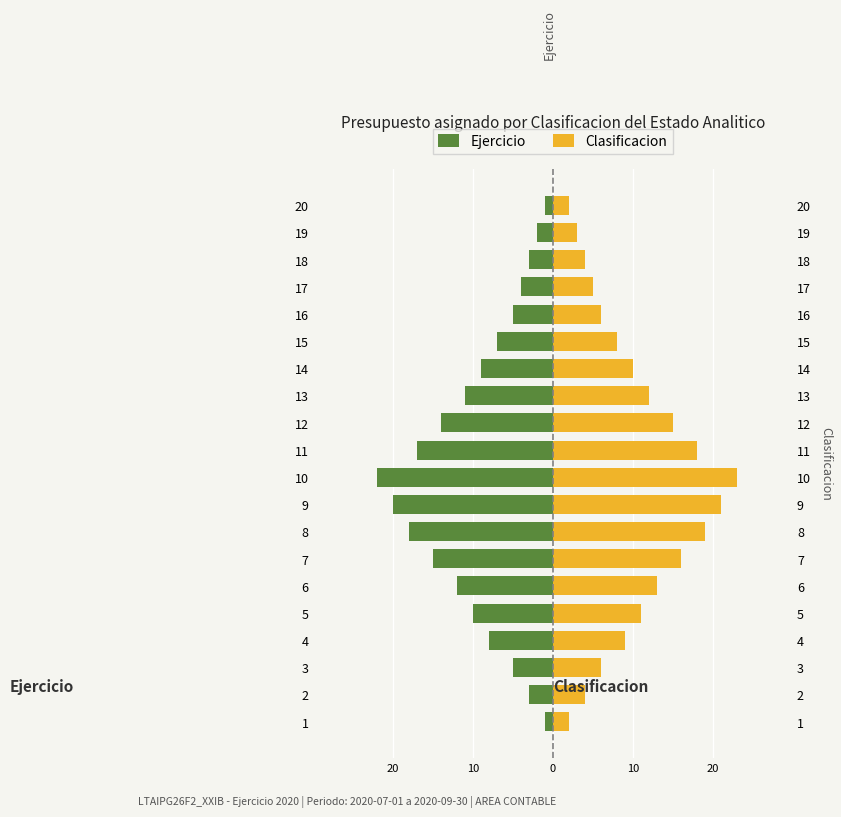

Rank the series by their average value, from lowest to highest.

Ejercicio, Clasificacion